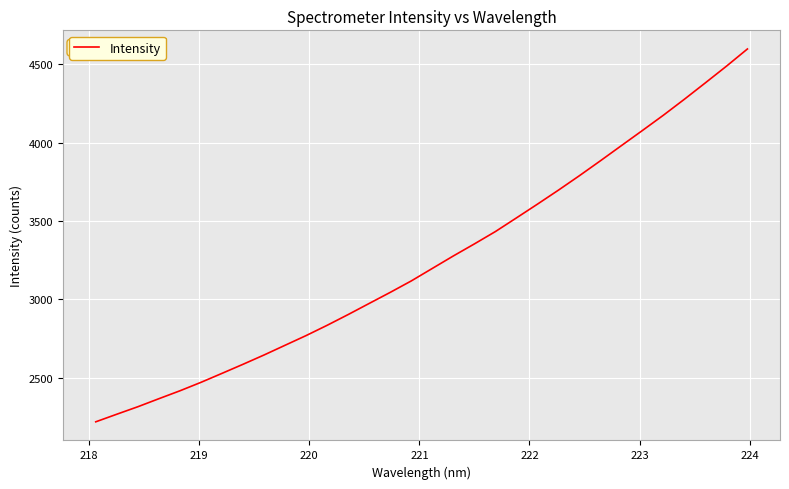

What is the difference between the maximum and minimum values?

2379.8